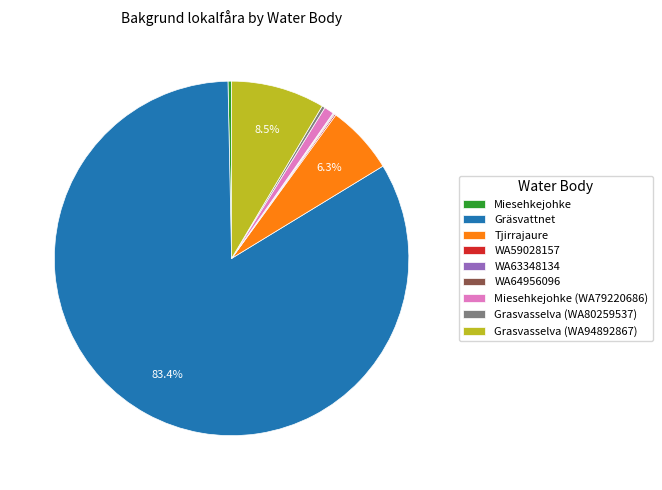

Does any single category account for the majority?

Yes